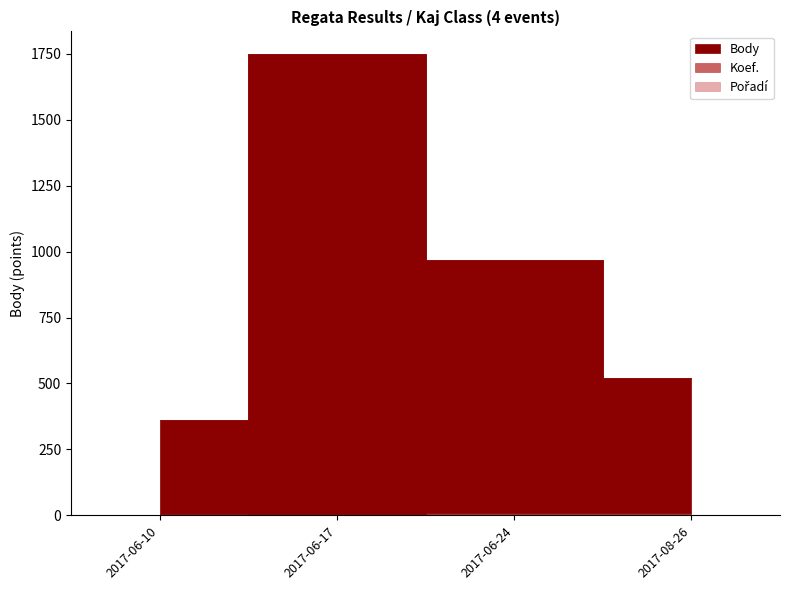

Which series has the largest total across all categories?

Body